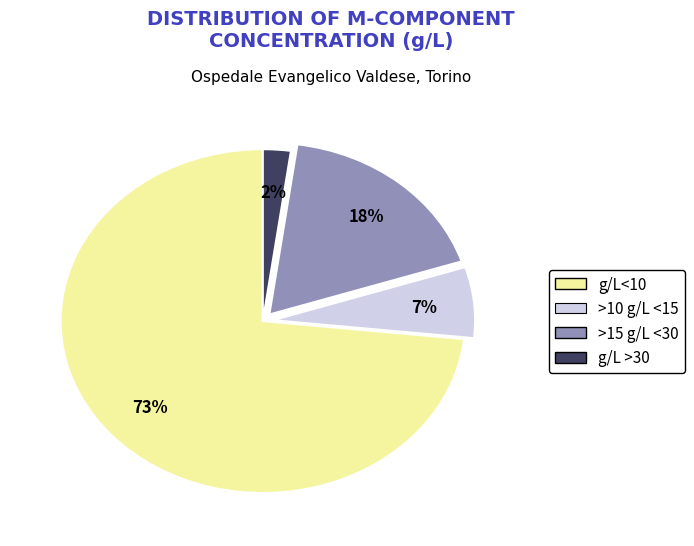

Is there a majority slice in this chart?

Yes